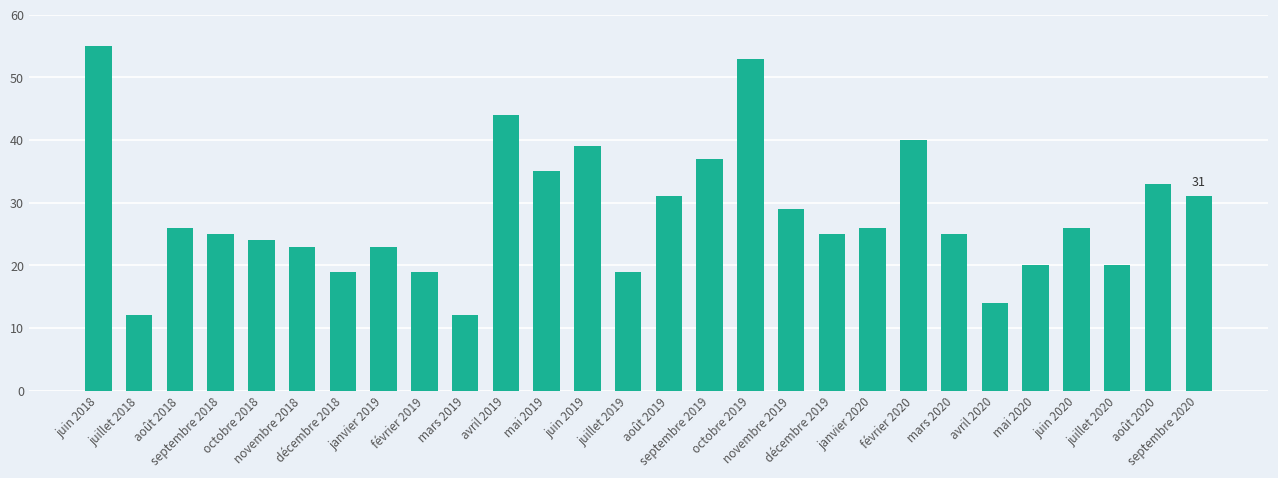

What is the difference between the maximum and minimum values?

43